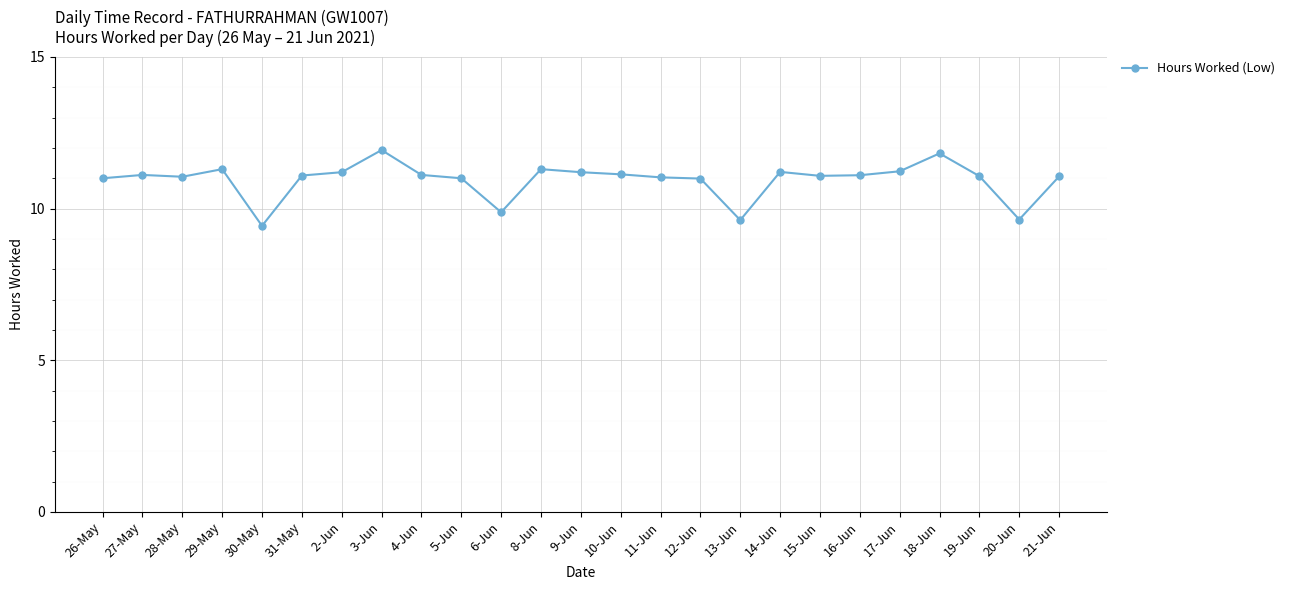

True or false: the data has more than 2 interior local peaks.

True